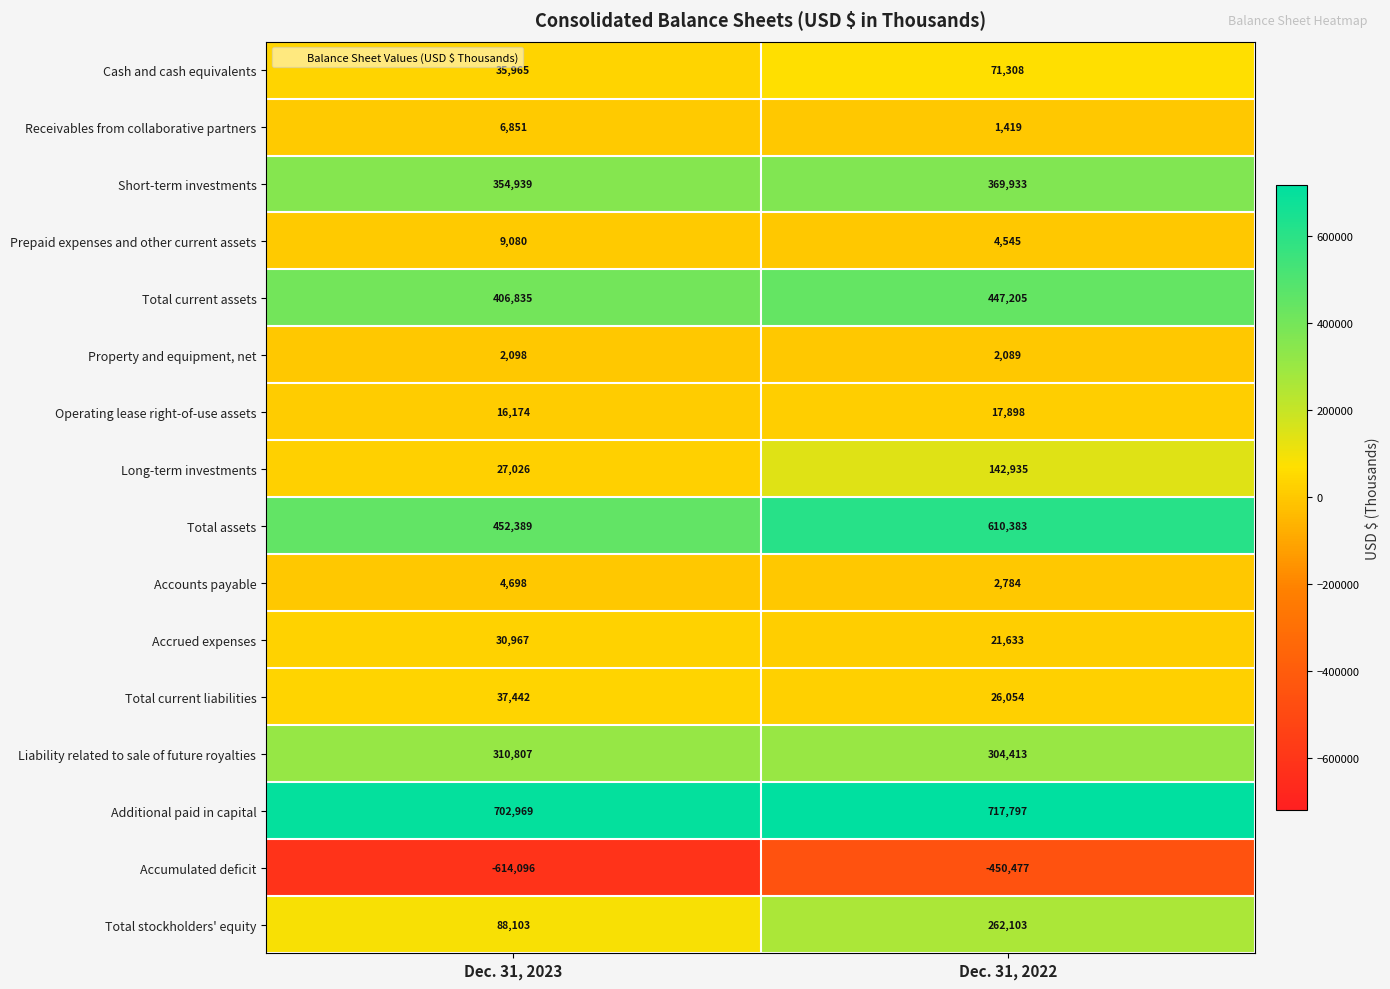

What is the maximum value shown in the chart?

717797